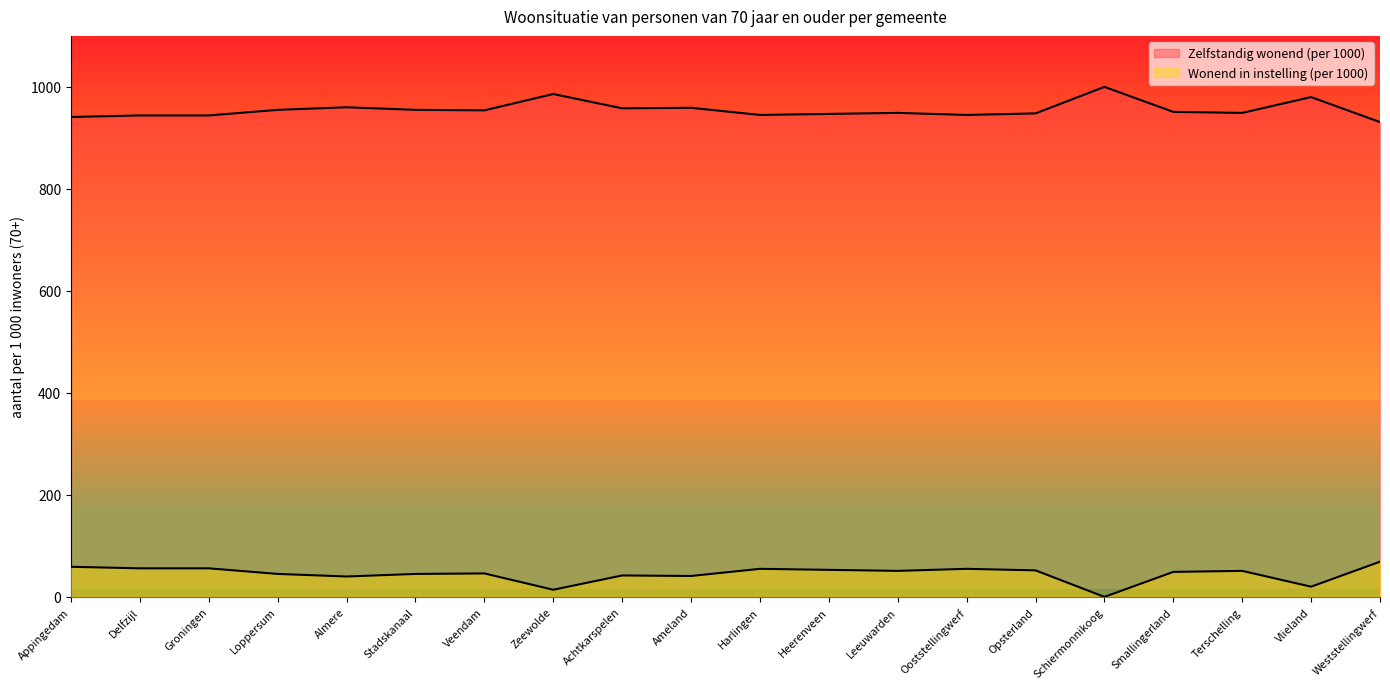

At which label does Zelfstandig wonend (per 1000) first exceed 951?

Loppersum